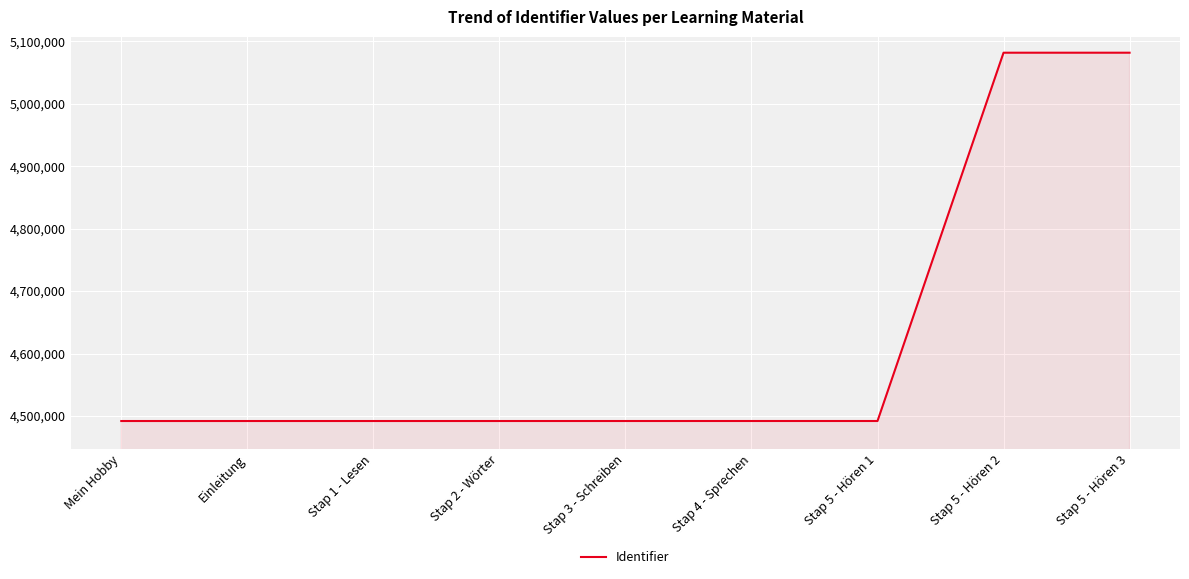

What is the greatest value displayed?

5081803